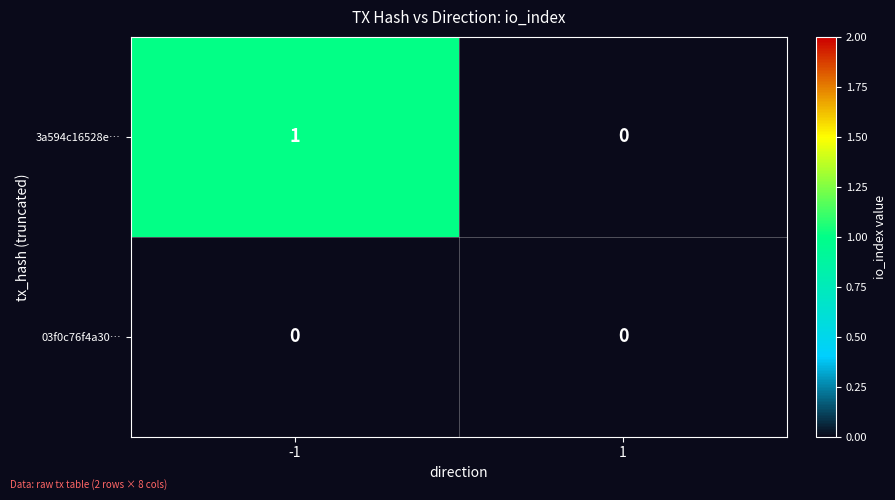

What is the greatest value displayed?

1